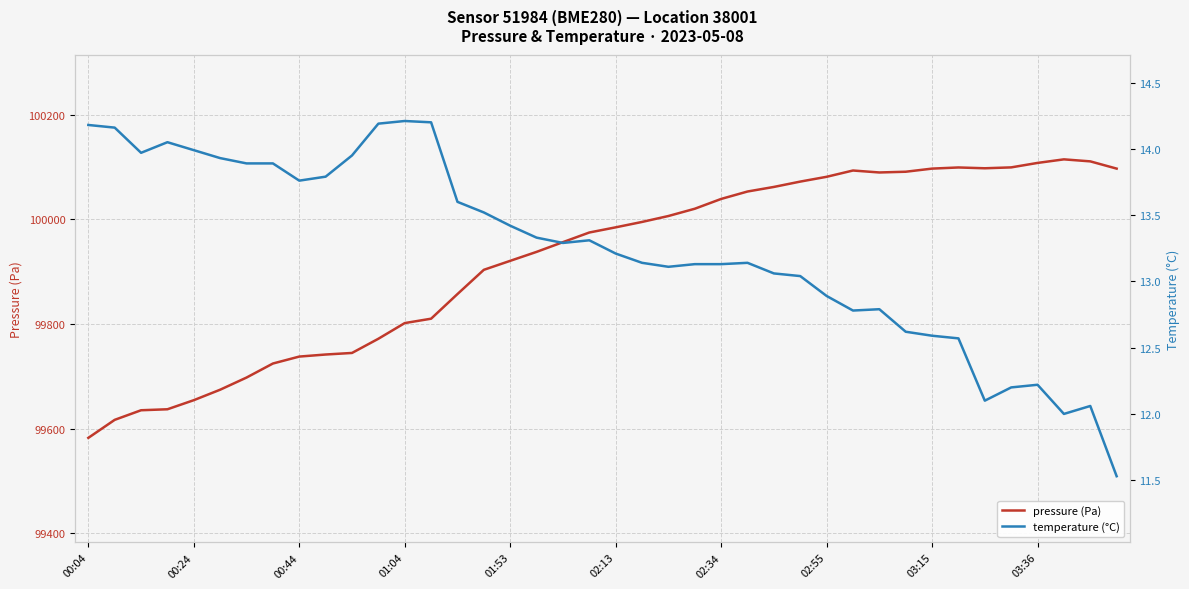

How many data points in temperature (°C) are less than 13?

12